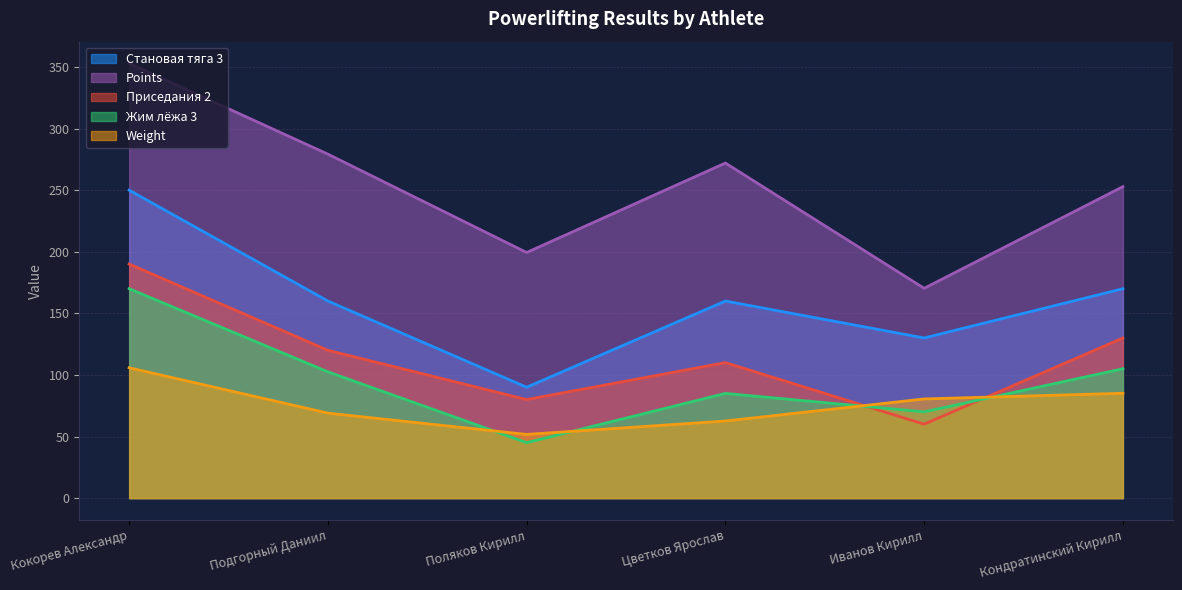

What position from the right is Кондратинский Кирилл?

1